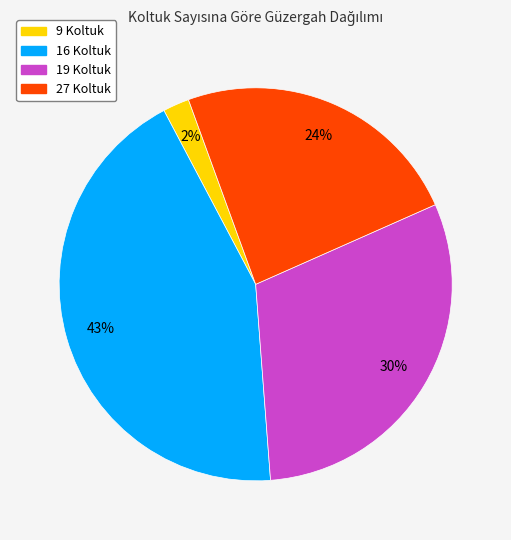

Is there a majority slice in this chart?

No